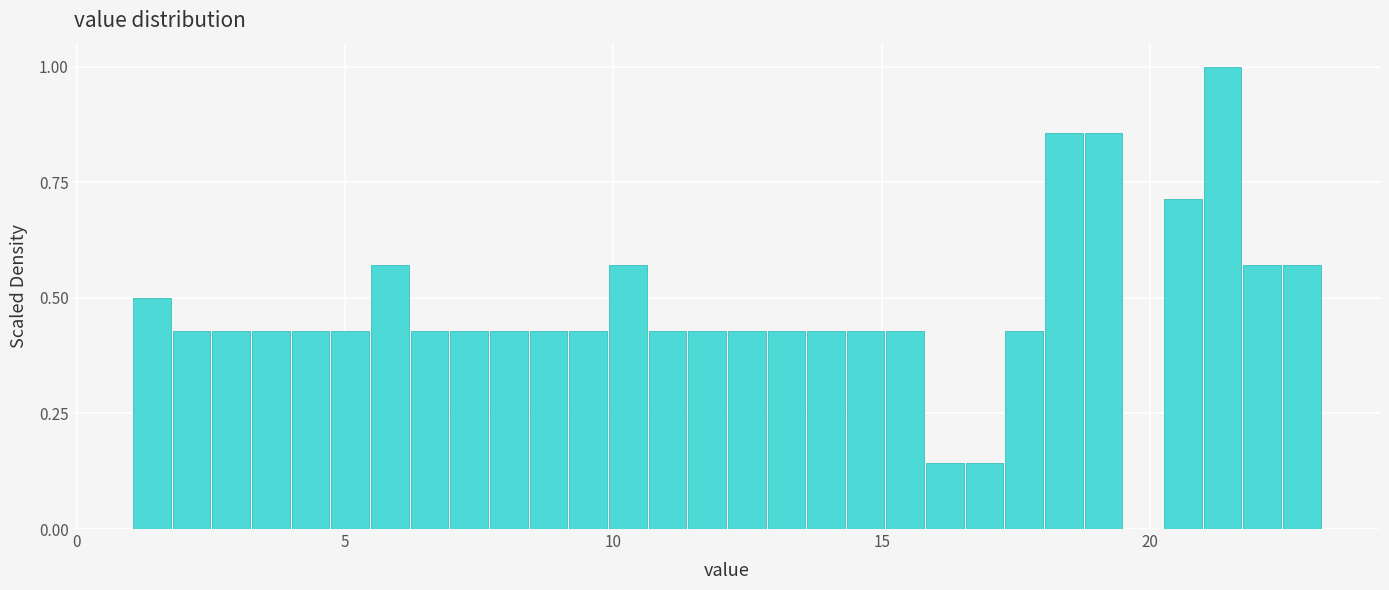

Around what value on the x-axis is the tallest bar? Give the approximate position of its centre, as read against the axis.

21.5